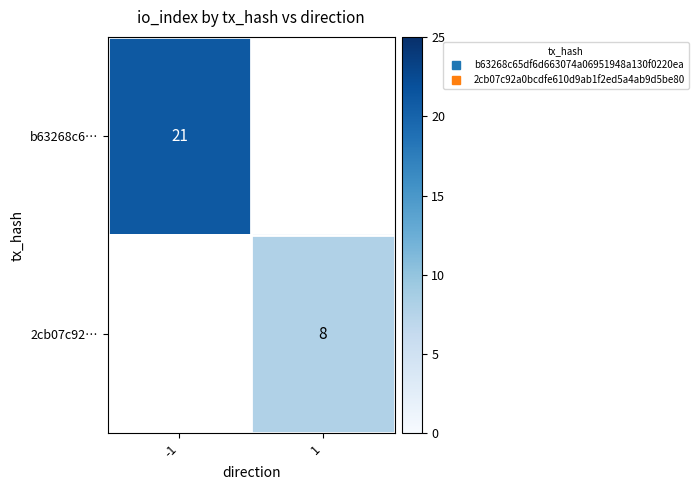

List the labels in order of 2cb07c92… value, largest first.

-1, 1